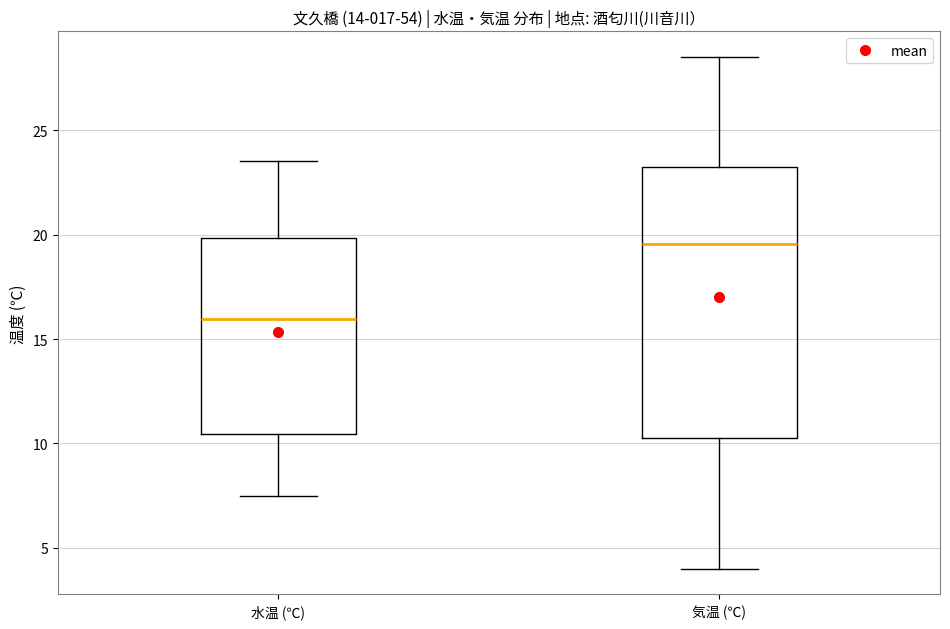

Where does the median line of the box for 気温 (℃) sit on the y-axis? The values are not printed on the chart, so give them approximately, as read against the axis.

19.5